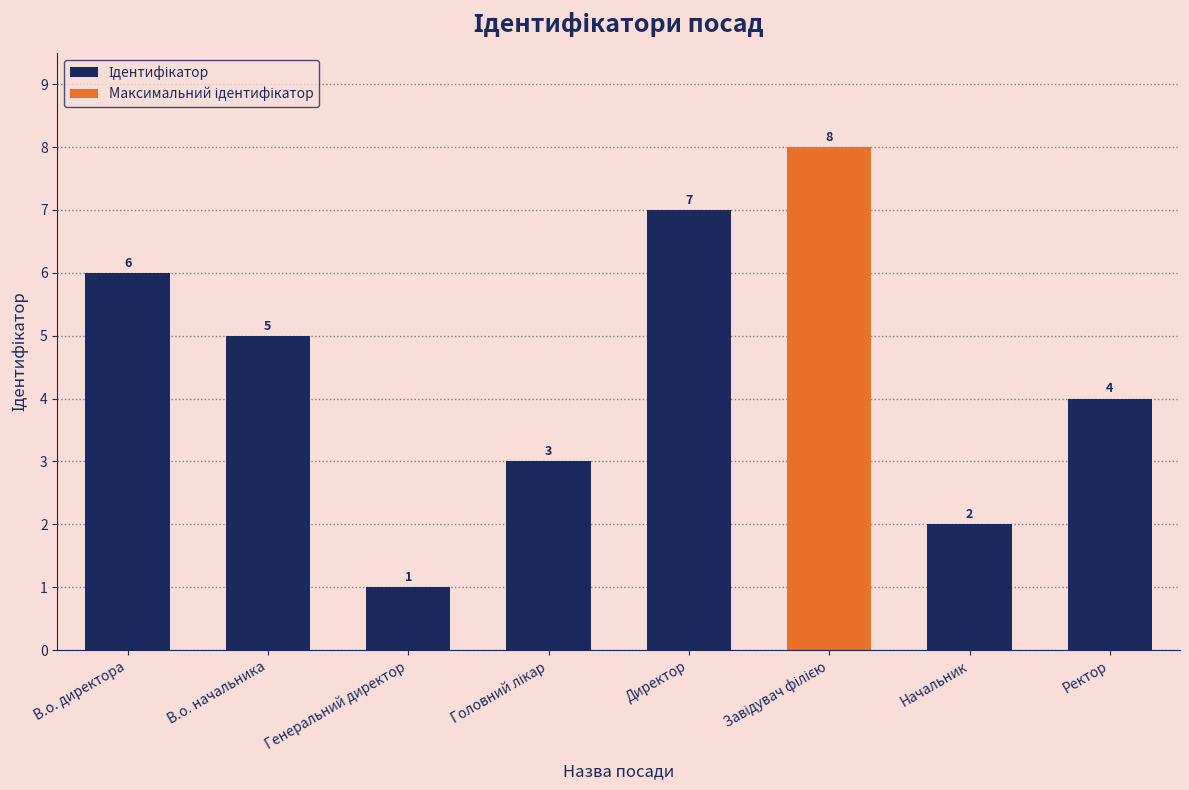

What is the label of the 4th bar from the right?

Директор